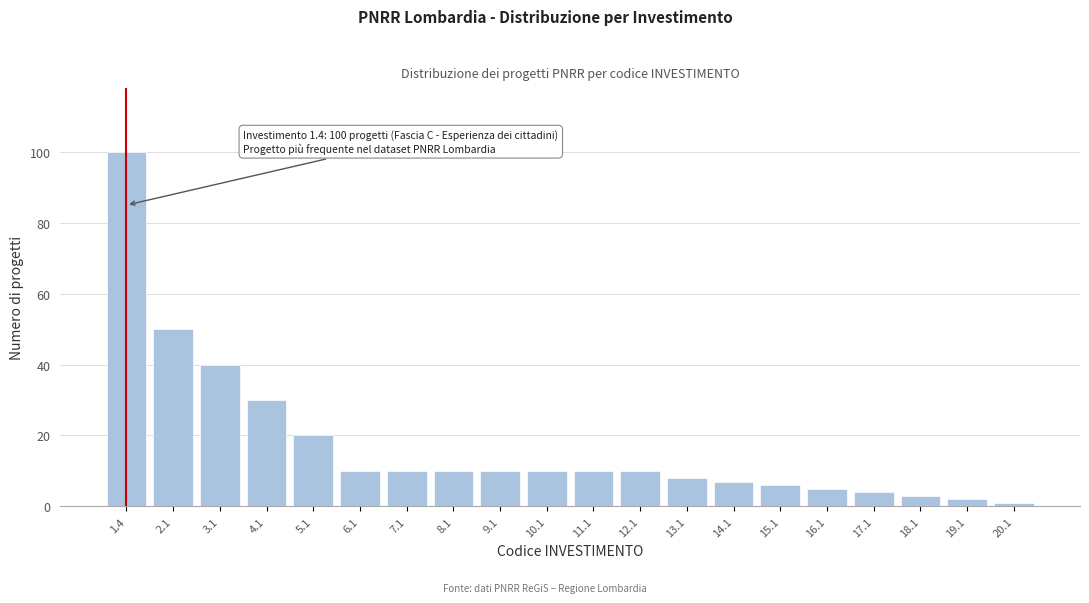

Reading right to left, extract all data points from this chart.

20.1=1	19.1=2	18.1=3	17.1=4	16.1=5	15.1=6	14.1=7	13.1=8	12.1=10	11.1=10	10.1=10	9.1=10	8.1=10	7.1=10	6.1=10	5.1=20	4.1=30	3.1=40	2.1=50	1.4=100